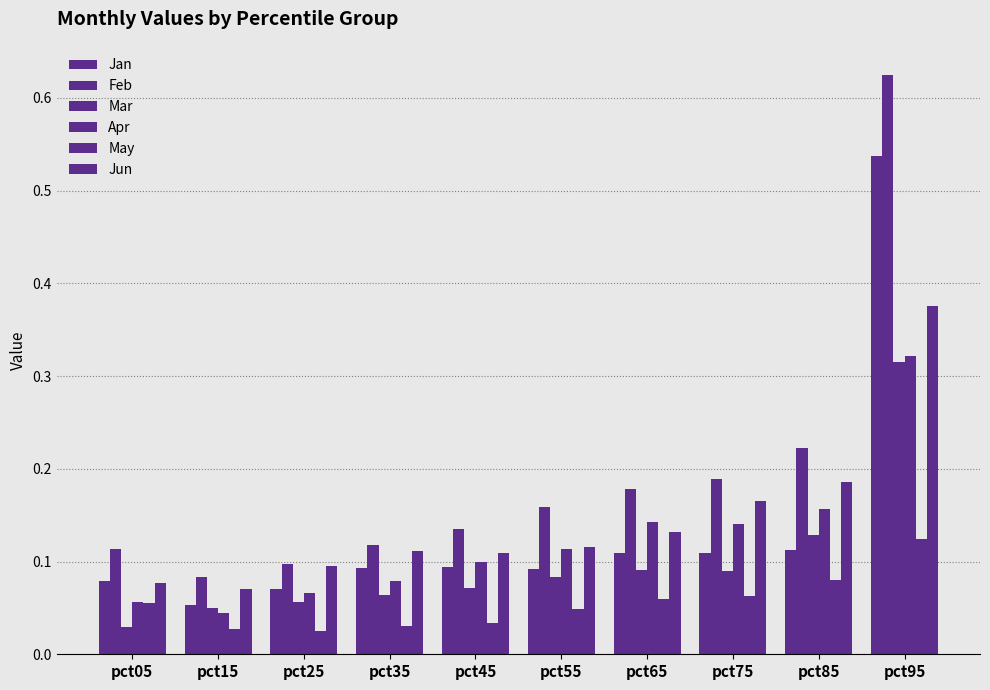

What is the sum of all Feb values?

1.9